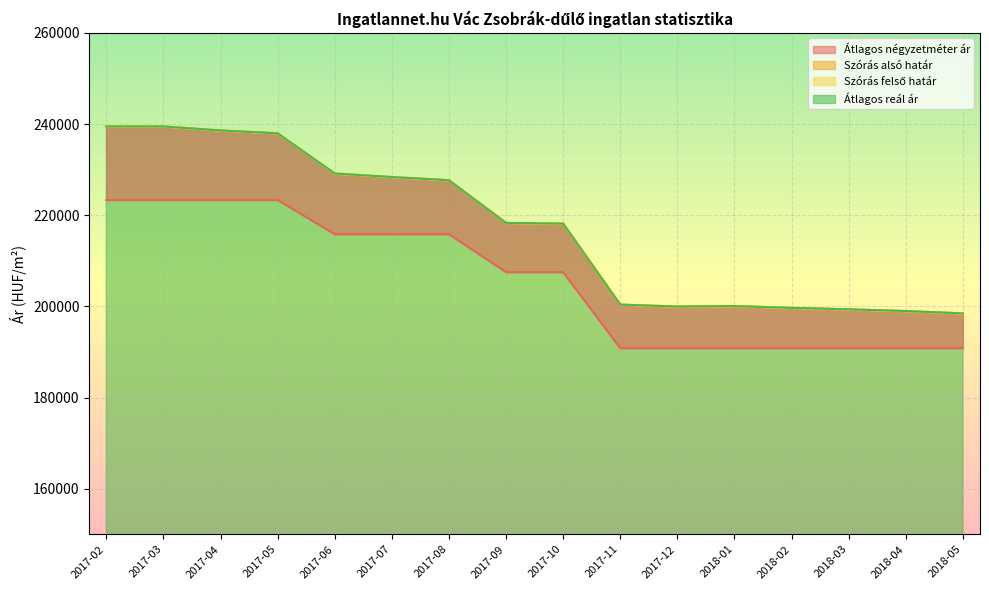

At which label does Szórás alsó határ first exceed 218304?

2017-02